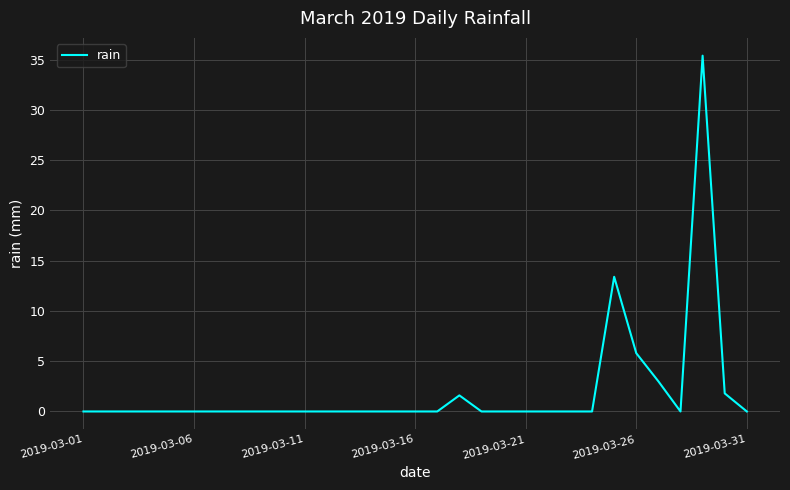

What is the greatest value displayed?

35.4